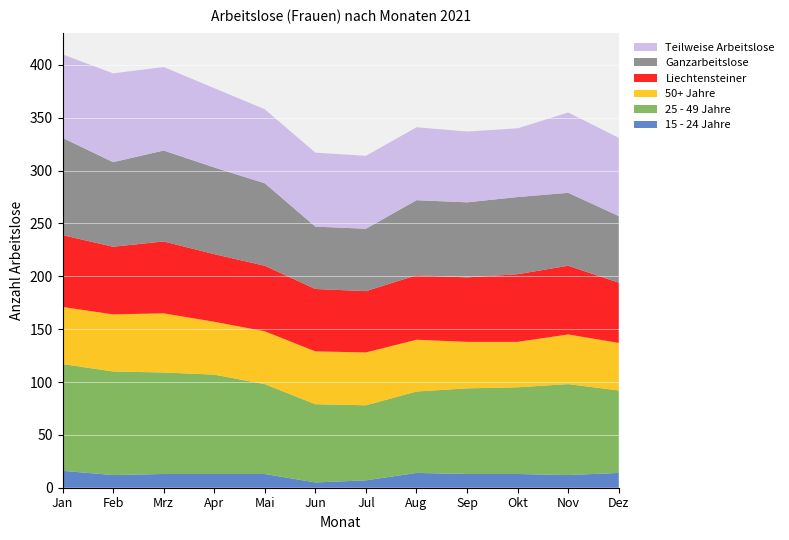

Reading right to left, list all the values displayed in this chart.

15 - 24 Jahre: Dez=14	Nov=12	Okt=13	Sep=13	Aug=14	Jul=7	Jun=5	Mai=13	Apr=13	Mrz=13	Feb=12	Jan=16
25 - 49 Jahre: Dez=78	Nov=86	Okt=82	Sep=81	Aug=77	Jul=71	Jun=74	Mai=85	Apr=94	Mrz=96	Feb=98	Jan=101
50+ Jahre: Dez=45	Nov=47	Okt=43	Sep=44	Aug=49	Jul=50	Jun=50	Mai=50	Apr=50	Mrz=56	Feb=54	Jan=54
Liechtensteiner: Dez=57	Nov=65	Okt=64	Sep=61	Aug=61	Jul=58	Jun=59	Mai=62	Apr=64	Mrz=68	Feb=64	Jan=68
Ganzarbeitslose: Dez=63	Nov=69	Okt=73	Sep=71	Aug=71	Jul=59	Jun=59	Mai=78	Apr=82	Mrz=86	Feb=80	Jan=92
Teilweise Arbeitslose: Dez=74	Nov=76	Okt=65	Sep=67	Aug=69	Jul=69	Jun=70	Mai=70	Apr=75	Mrz=79	Feb=84	Jan=79